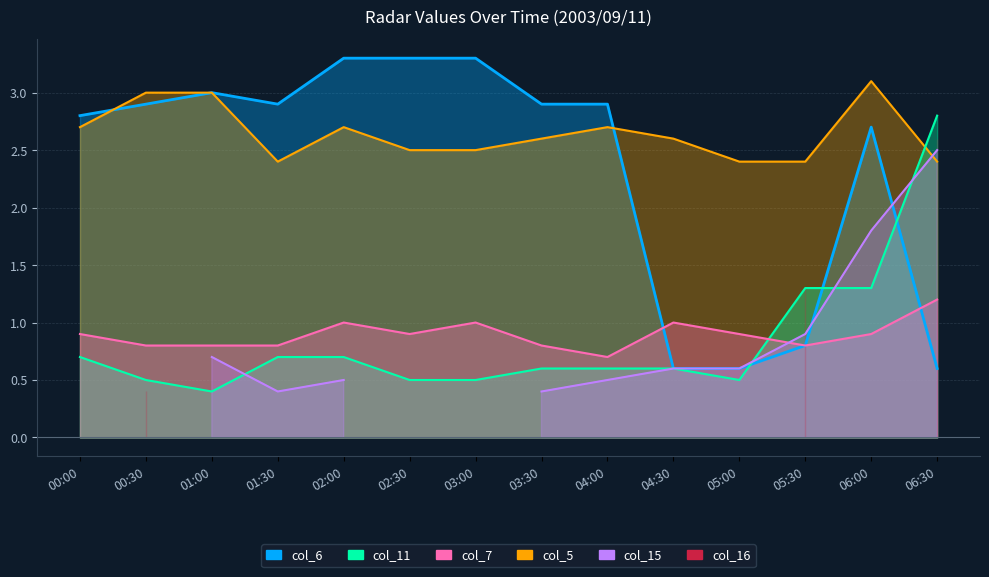

What is the value of the col_7 point at the 1st from the left?

0.9